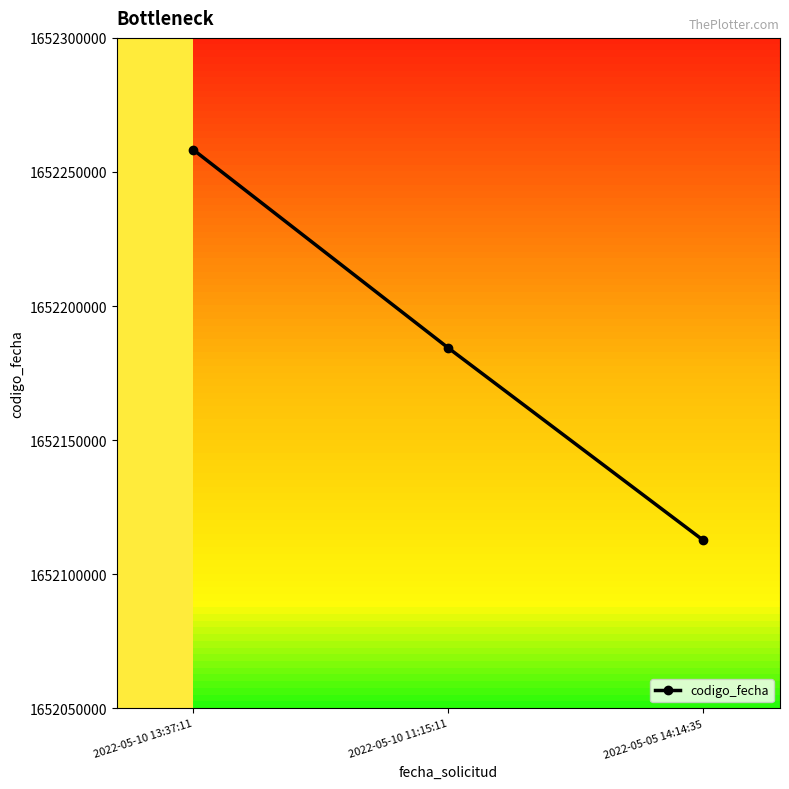

What is the value of the 3rd point from the left?

1652112634